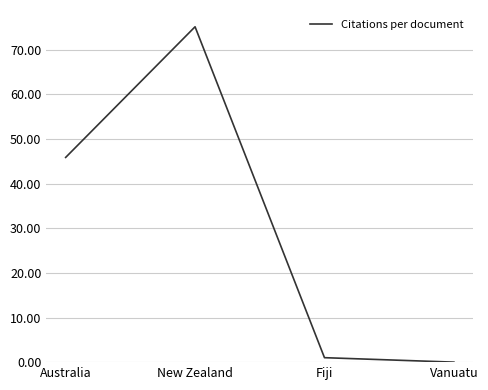

Does the chart have visible grid lines?

Yes